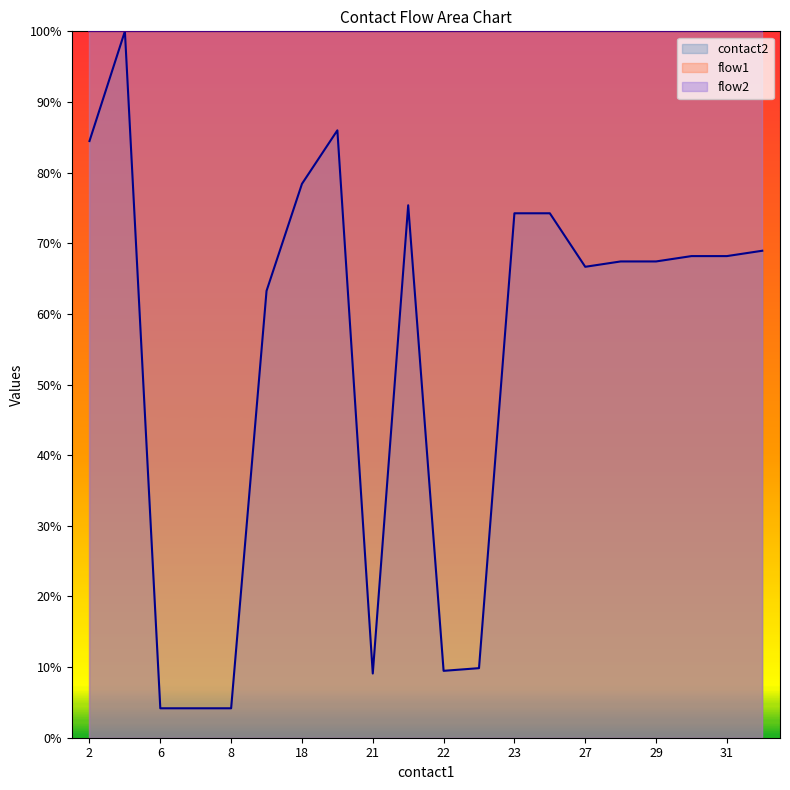

True or false: contact2 has a value of 78.4 at 18.

True